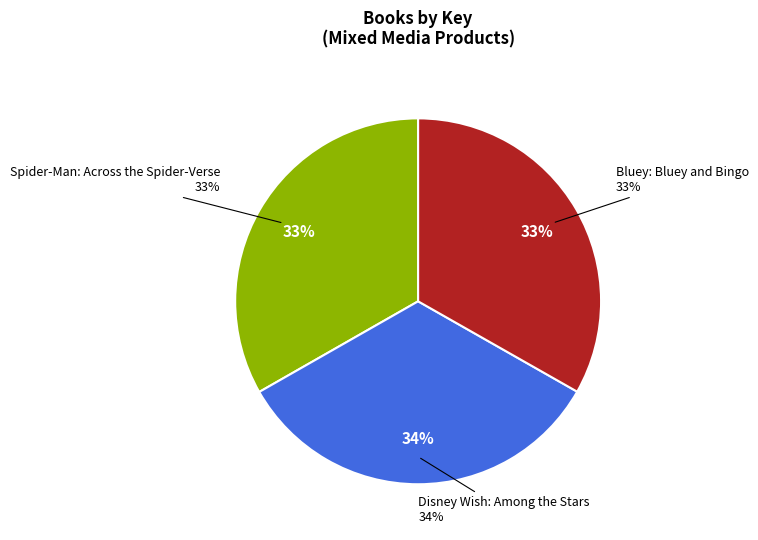

The Disney Wish: Among the Stars slice represents 20% of the pie. True or false?

False